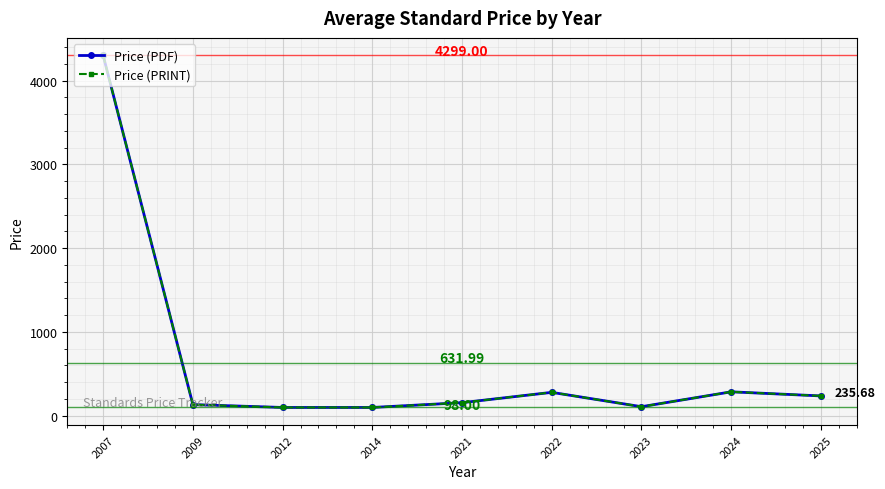

Does the chart have visible grid lines?

Yes